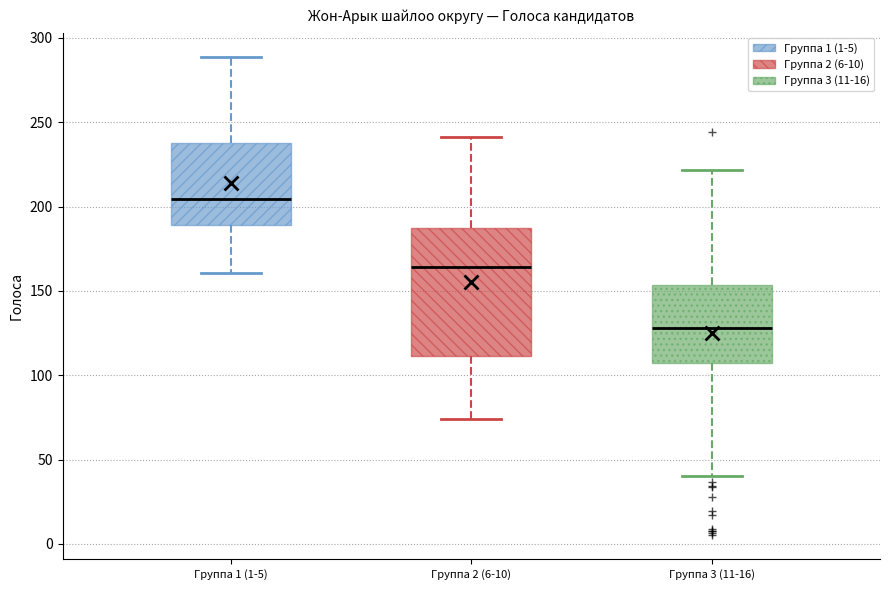

Where does the median line of the box for Группа 2 (6-10) sit on the y-axis? The values are not printed on the chart, so give them approximately, as read against the axis.

165